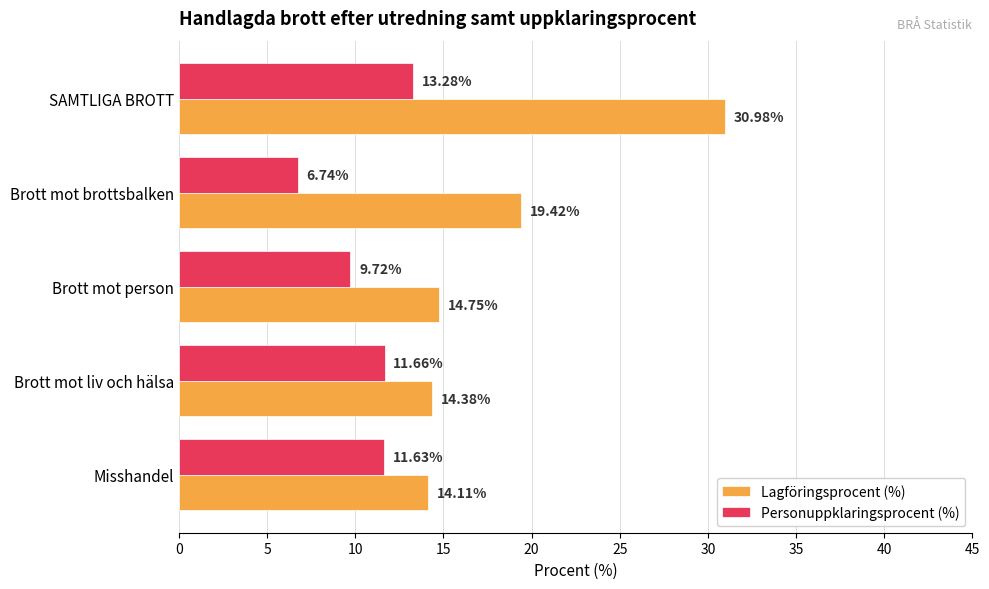

List the series in order of their peak value, lowest first.

Personuppklaringsprocent (%), Lagföringsprocent (%)